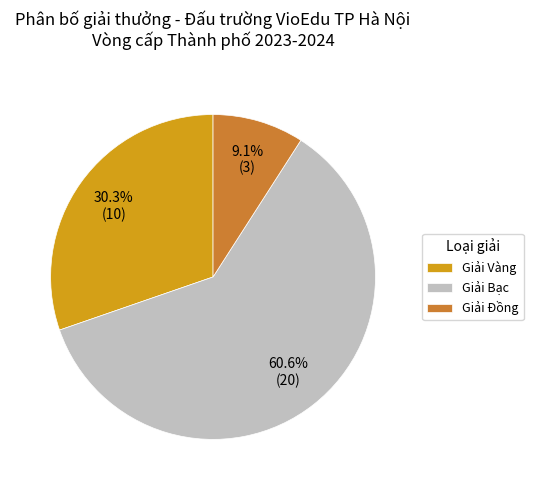

Is the sum of Giải Đồng and Giải Vàng greater than half?

No